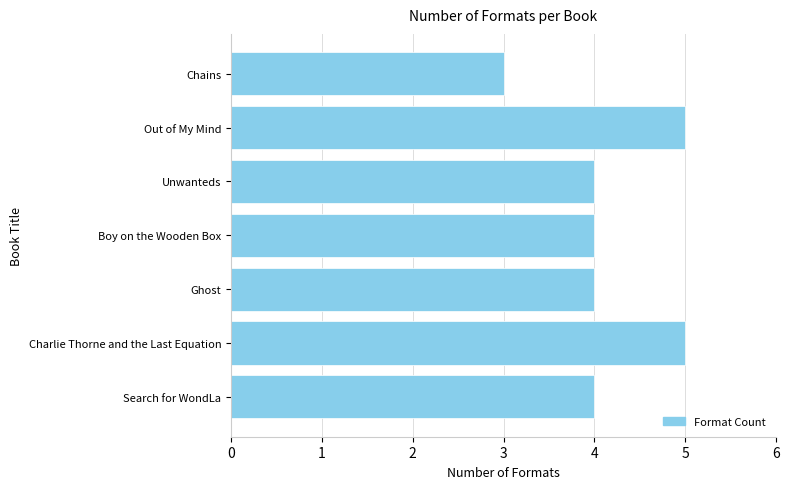

How many distinct data groups are displayed?

1